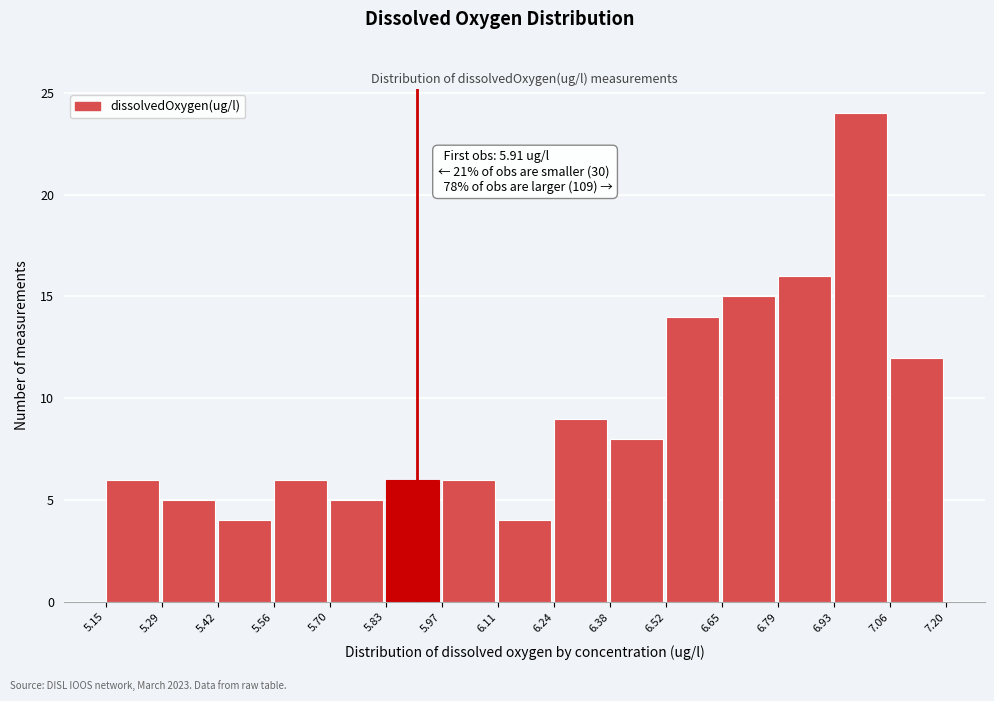

Over which range of the x-axis is the bar tallest?

6.93 to 7.06